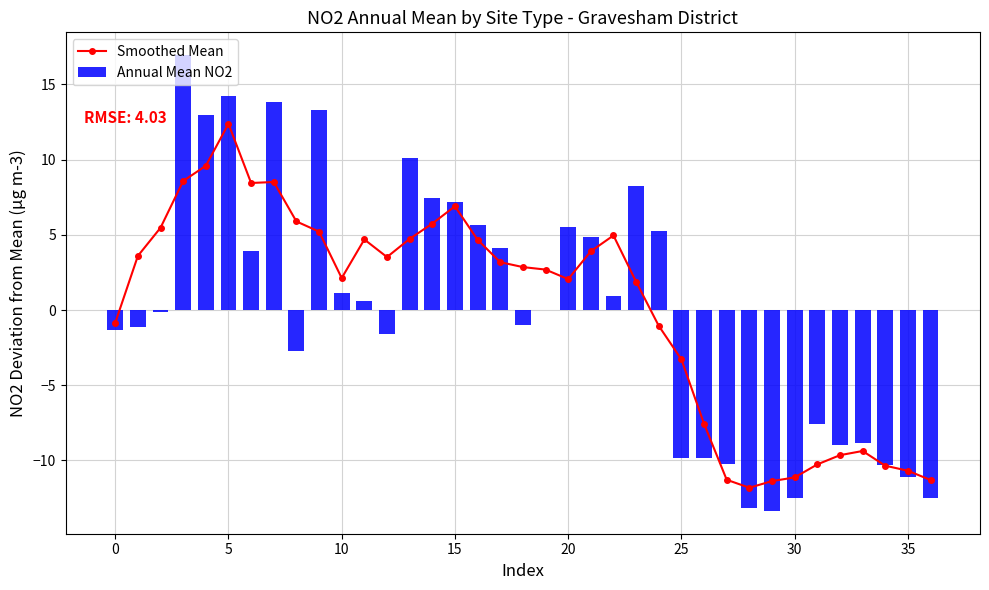

How many values in the Annual Mean NO2 series exceed 0?

18